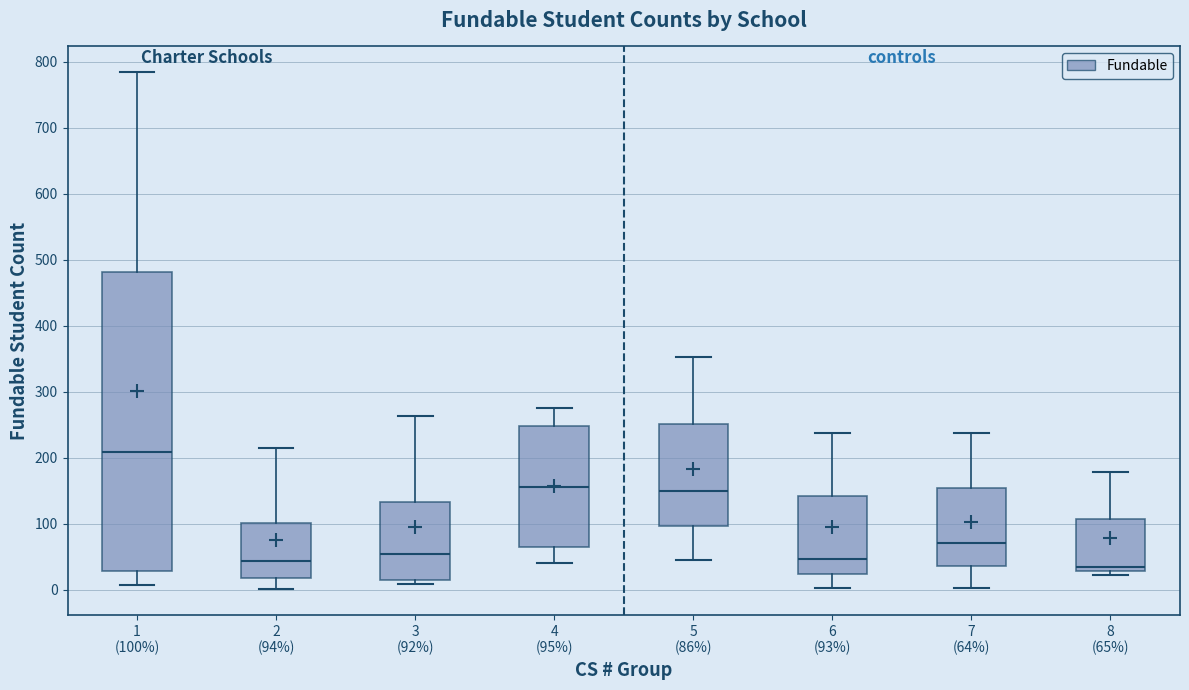

Where is the lower edge of the box for 8 (65%) on the y-axis? The values are not printed on the chart, so give them approximately, as read against the axis.

30